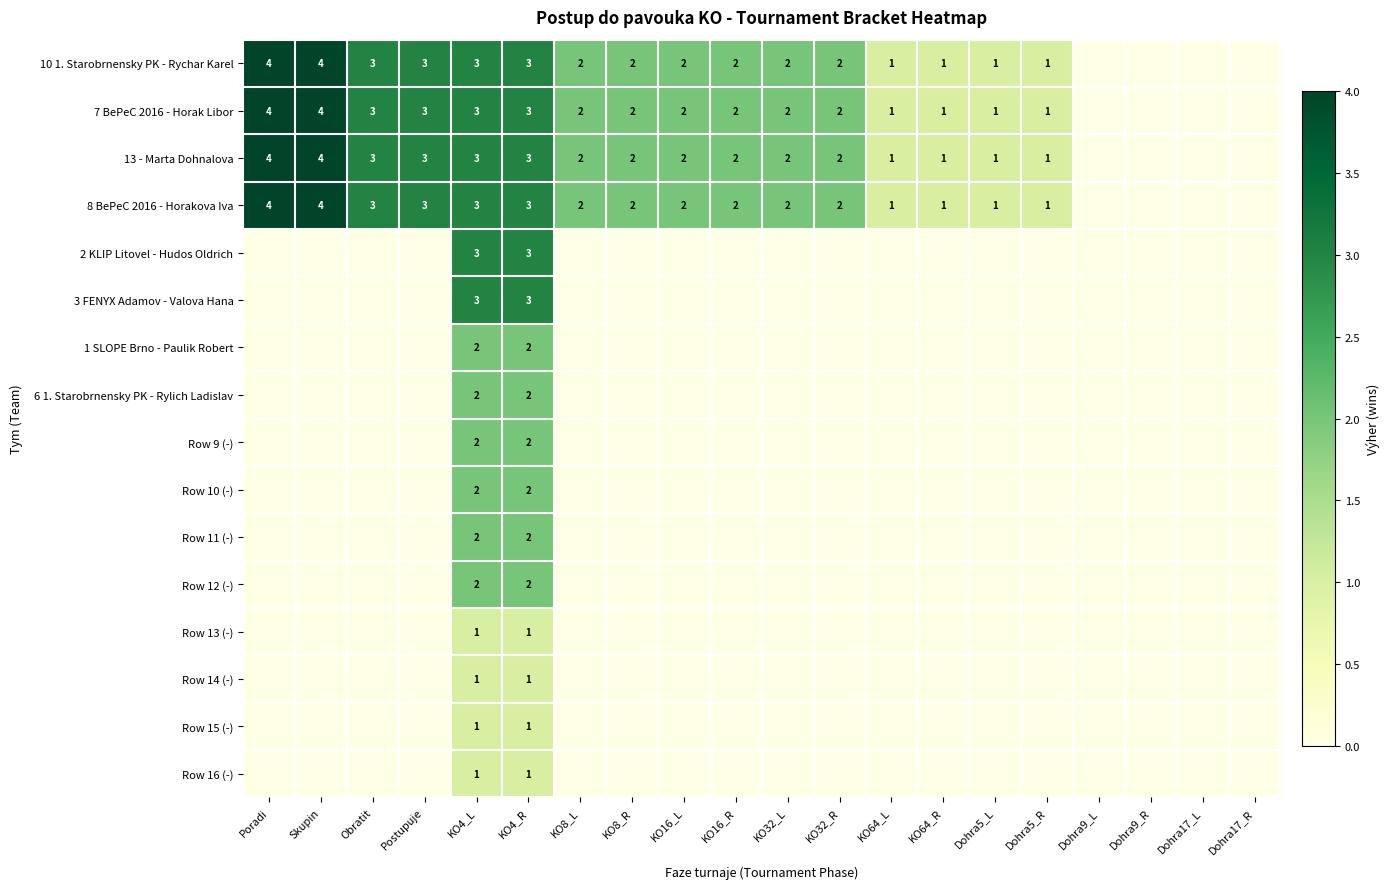

Count the number of categories in the chart.

20